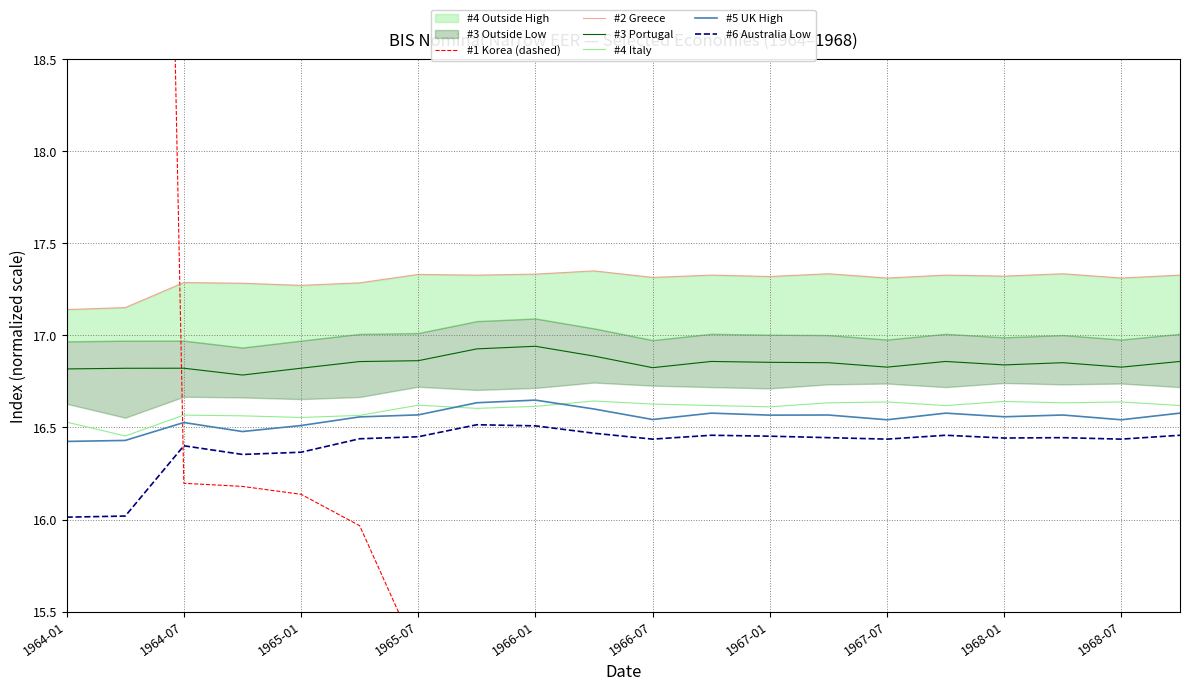

After their last crossing, which series has the higher values: #1 Korea (dashed) or #2 Greece?

#2 Greece